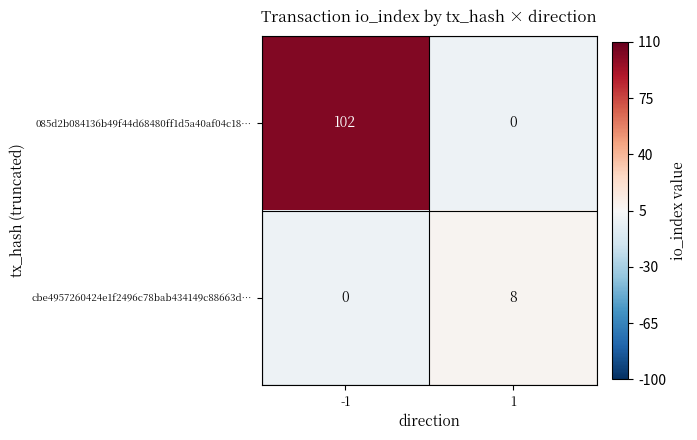

What is the spread (max minus min) of values at 1?

8